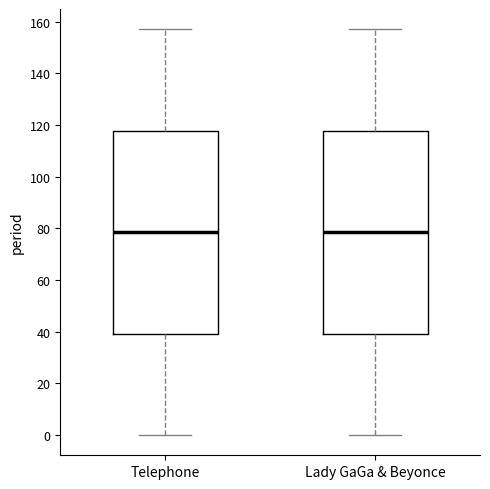

Reading left to right, read every box against the y-axis: the position of its median line, the range the box covers, and the ends of its whiskers. The values are not printed on the chart, so give them approximately, as read against the axis.

Telephone: median 78, box 40 to 118, whiskers 0 to 158
Lady GaGa & Beyonce: median 78, box 40 to 118, whiskers 0 to 158